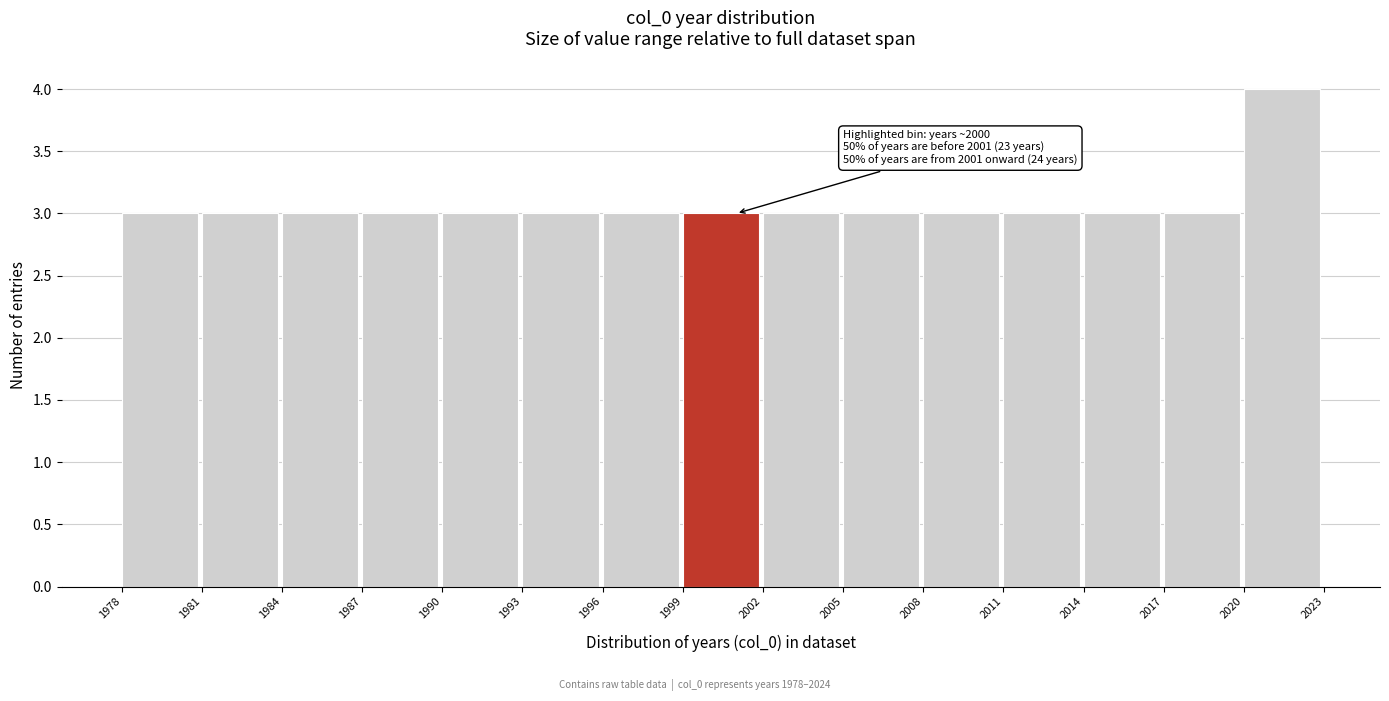

Which range on the x-axis has the tallest bar?

2020 to 2023